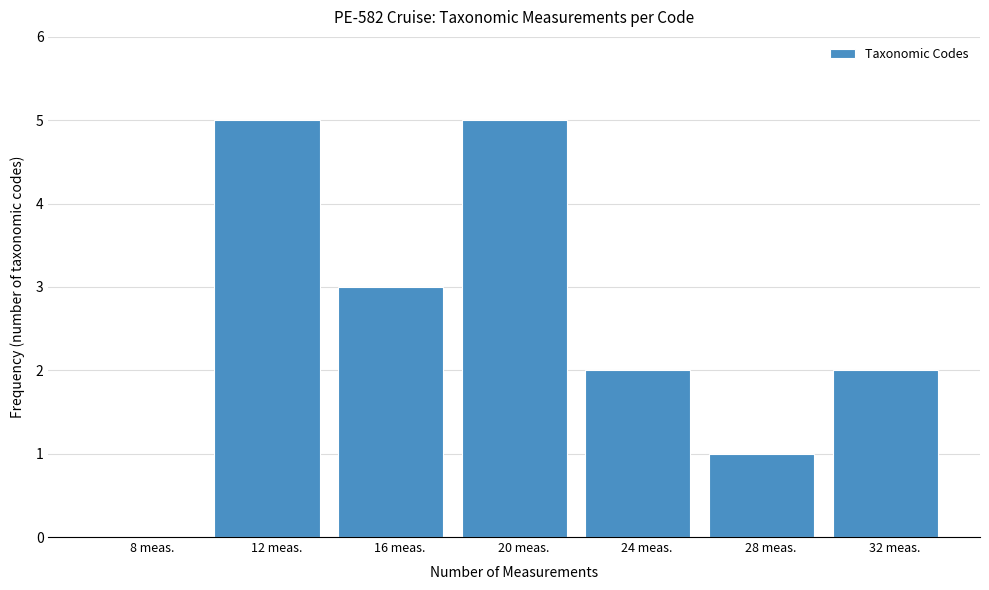

Reading left to right, extract all data points from this chart.

8 meas.=0	12 meas.=5	16 meas.=3	20 meas.=5	24 meas.=2	28 meas.=1	32 meas.=2